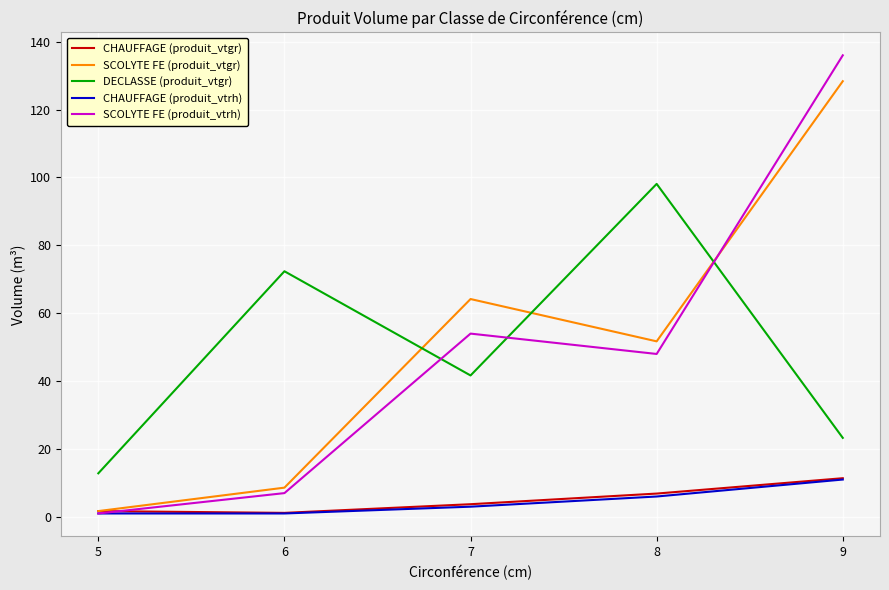

Rank the categories by SCOLYTE FE (produit_vtrh) value from lowest to highest.

5, 6, 8, 7, 9